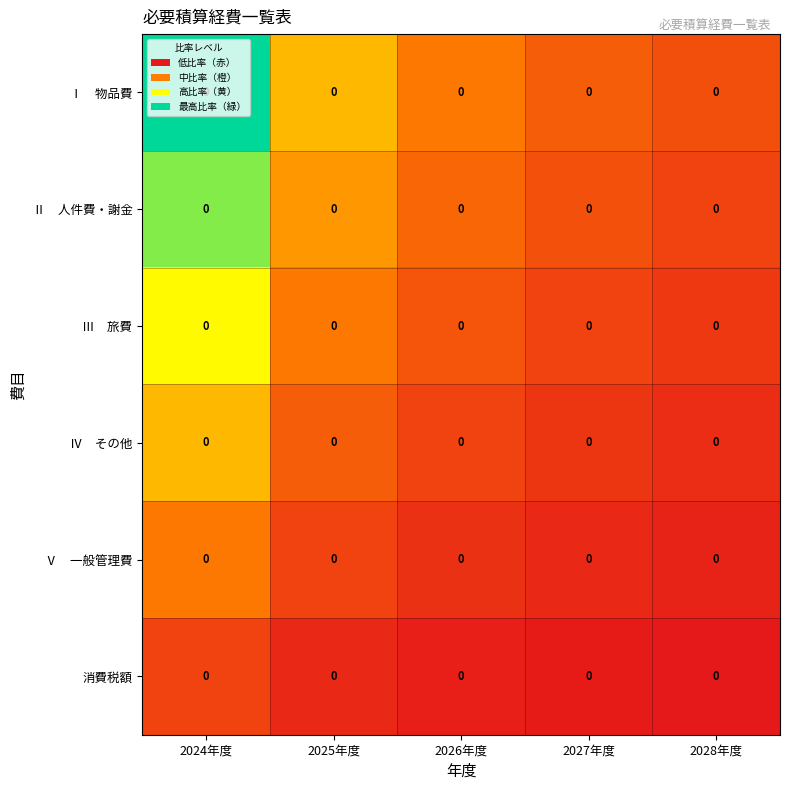

At which category is the sum across all series the highest?

2024年度